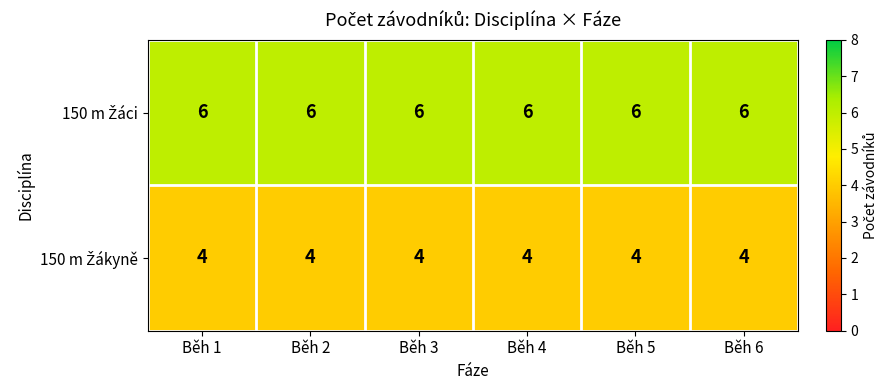

At how many categories does at least one series exceed 5?

6